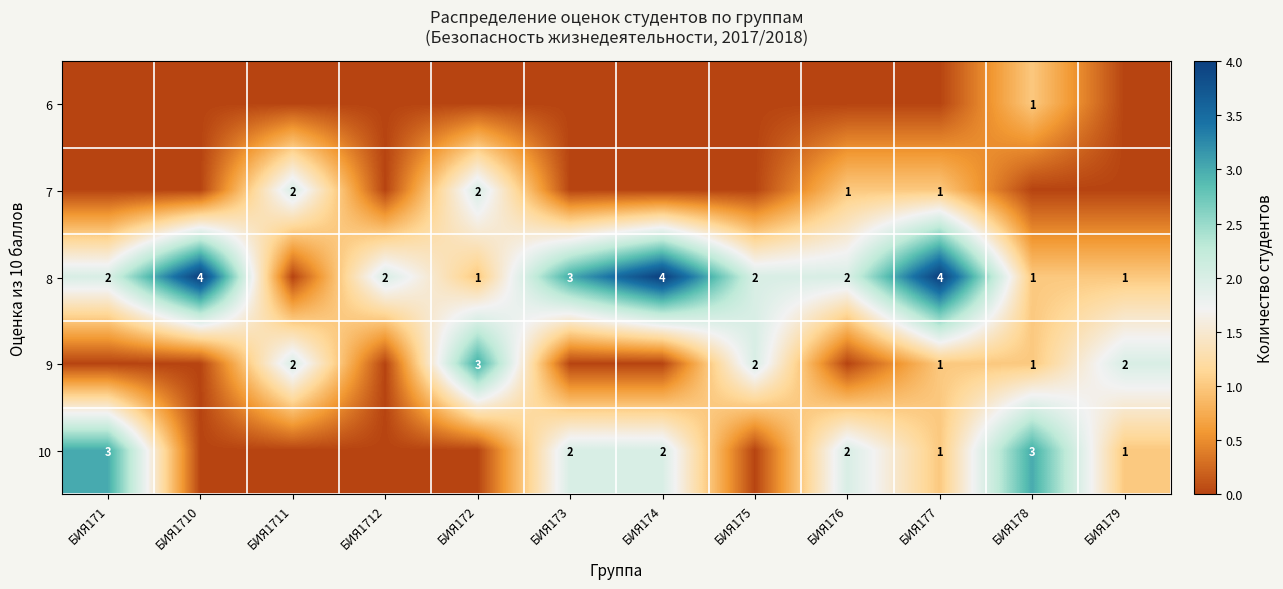

Is it true that 8 equals 4 at БИЯ177?

True